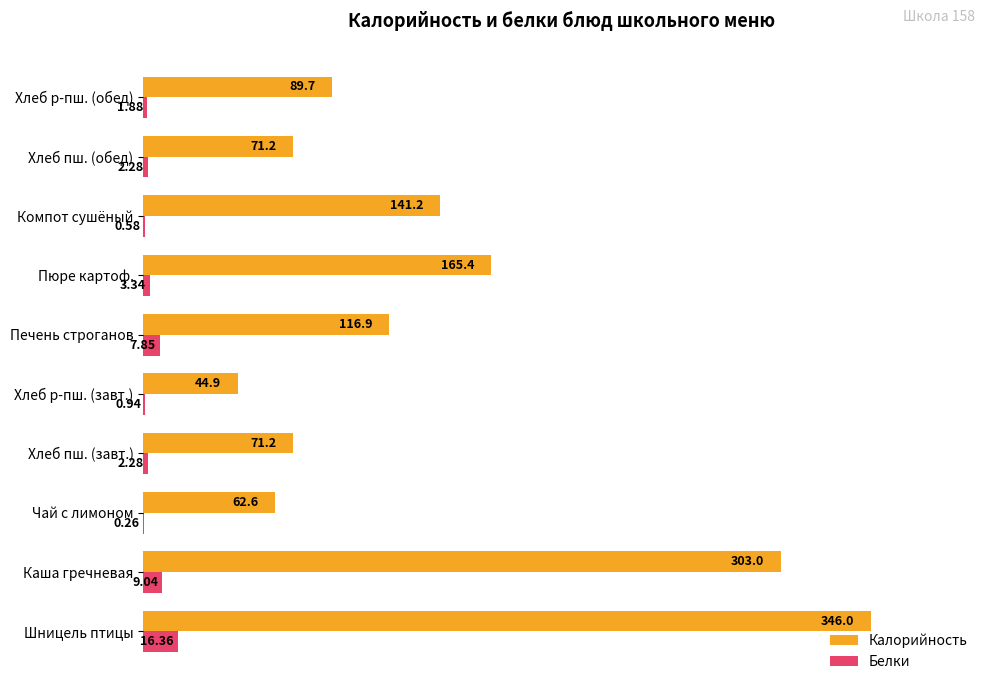

At which label is Калорийность closest to 195?

Пюре картоф.